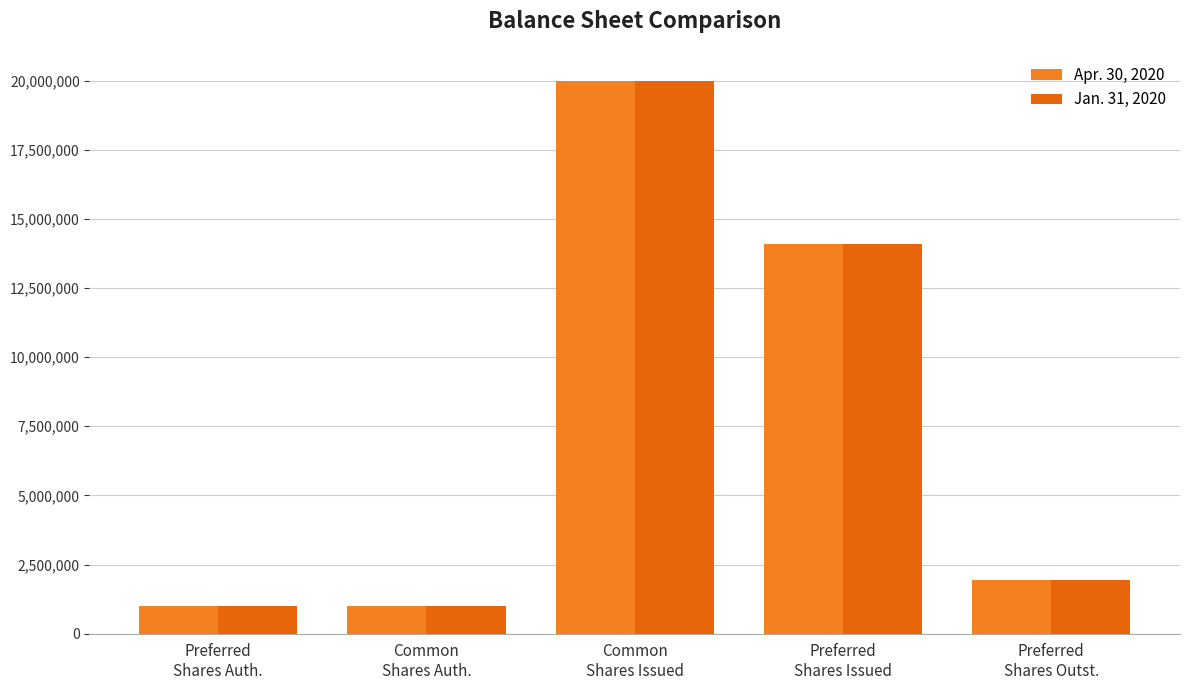

Which has a higher value, Preferred
Shares Auth. or Preferred
Shares Outst.?

Preferred
Shares Outst.